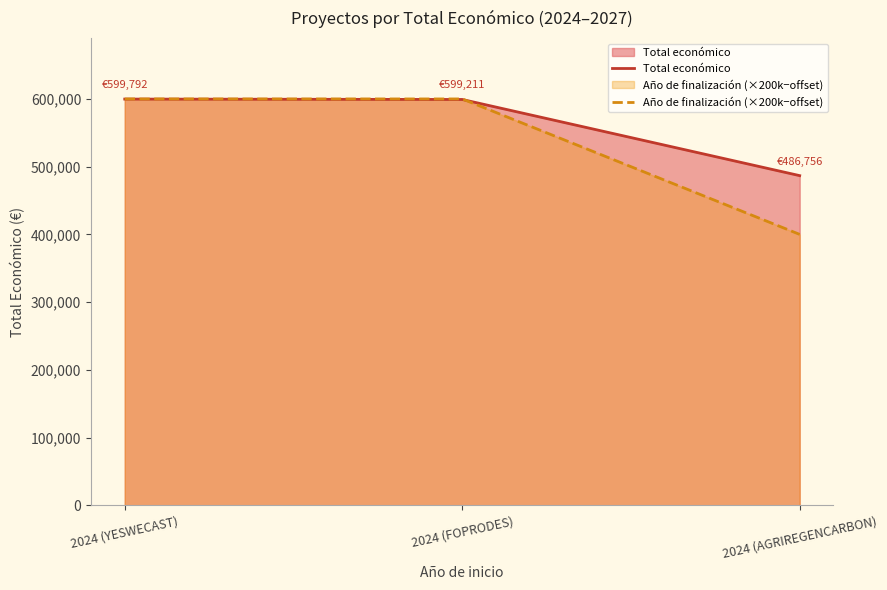

True or false: Total económico has a value of 1052976 at 2024 (YESWECAST).

False